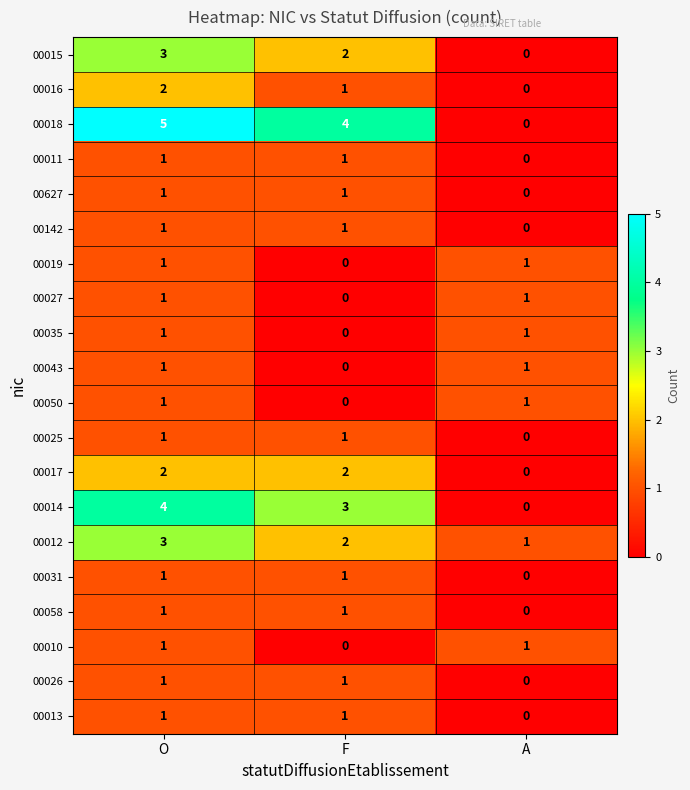

Which series has the widest spread of values?

00018